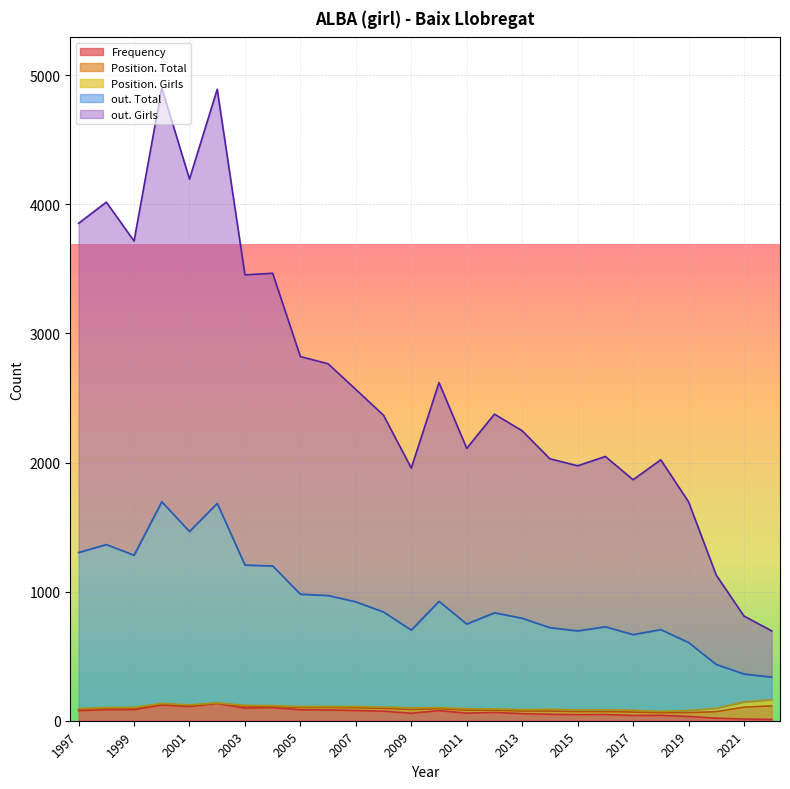

How many categories are shown in the chart?

26